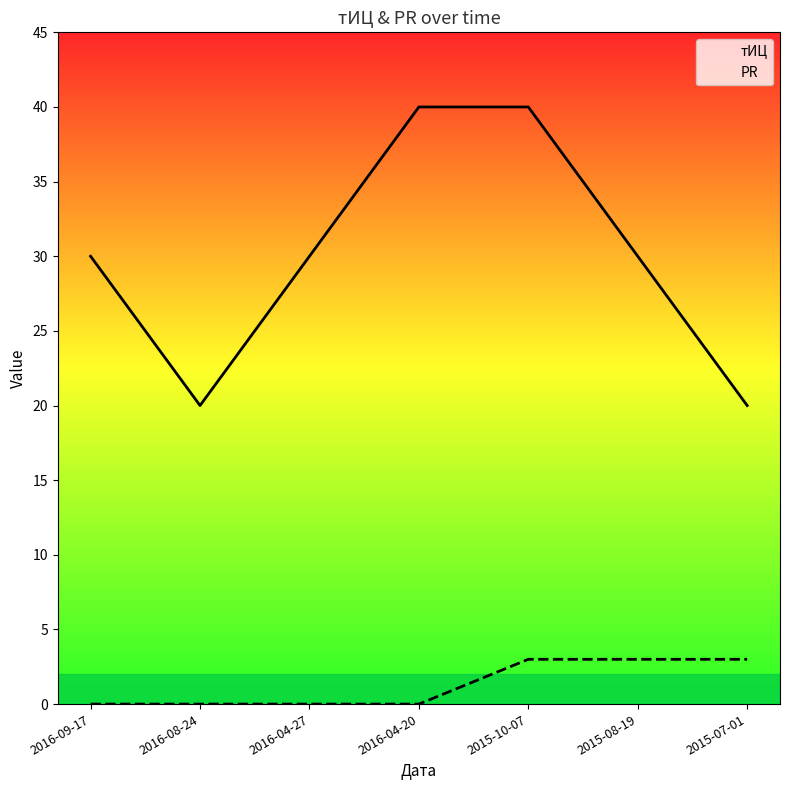

True or false: тИЦ and PR intersect in this chart.

False